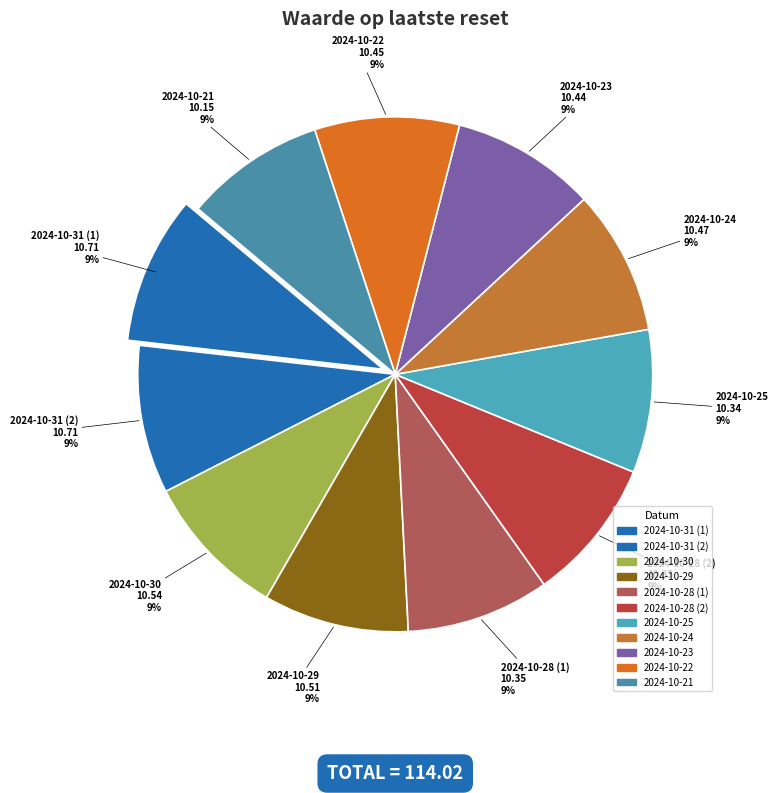

Which slice is the smallest?

2024-10-21